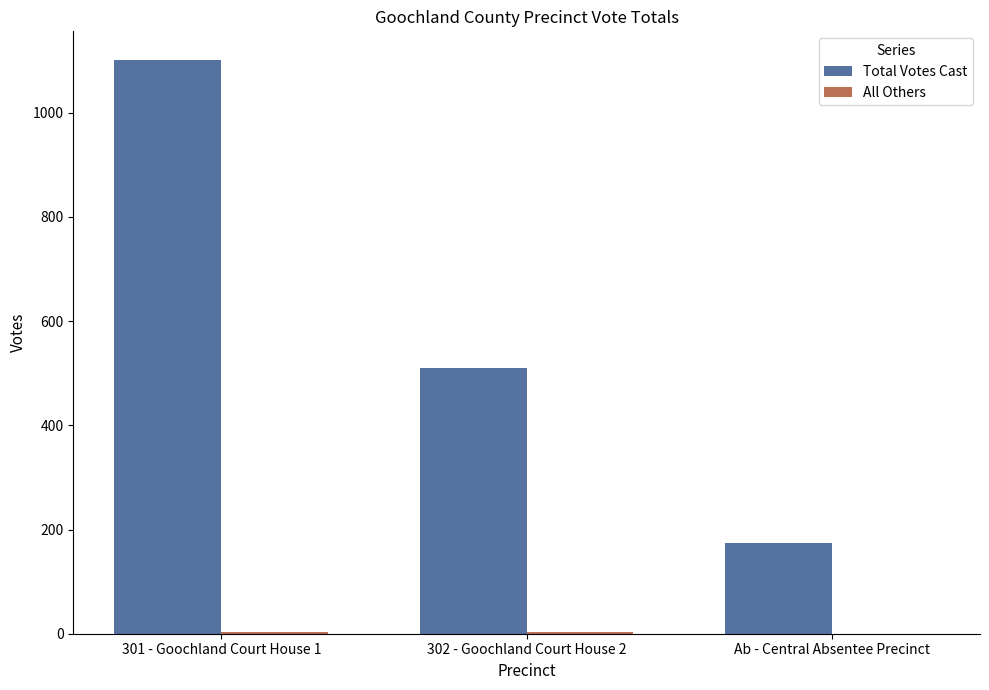

Count the number of data series in this chart.

2